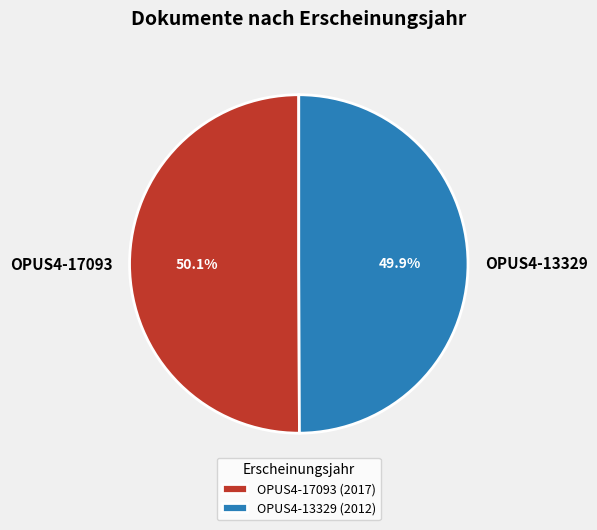

Is there any slice that represents more than half of the pie?

Yes